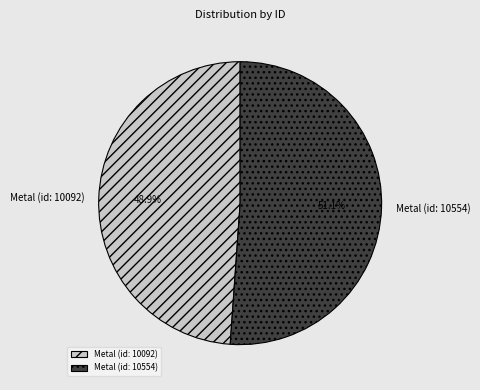

What is the total percentage of Metal (id: 10092) and Metal (id: 10554)?

100.0%